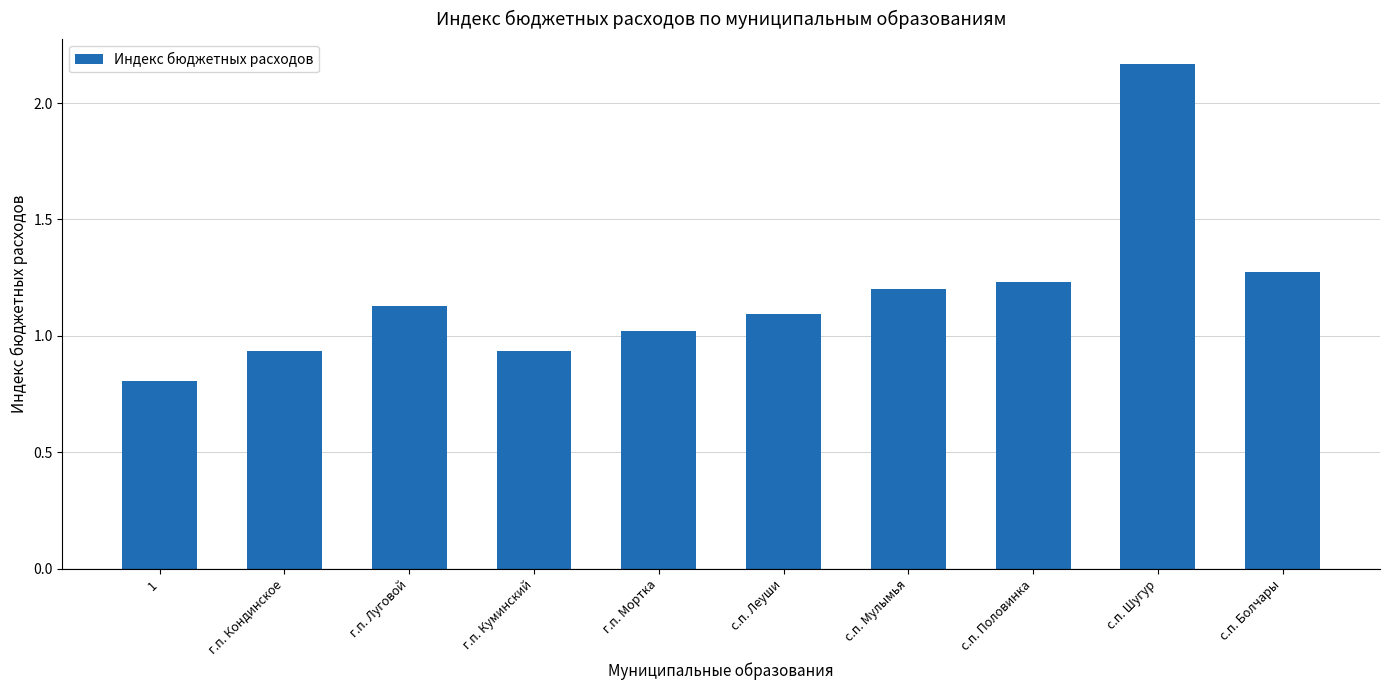

What is the change in value from г.п. Кондинское to г.п. Мортка?

+0.1